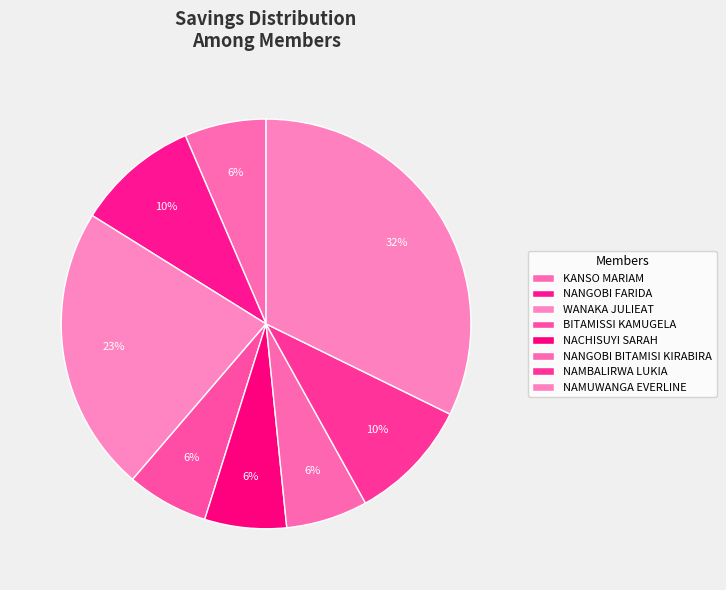

Is it true that NAMBALIRWA LUKIA is 19% of the pie?

False